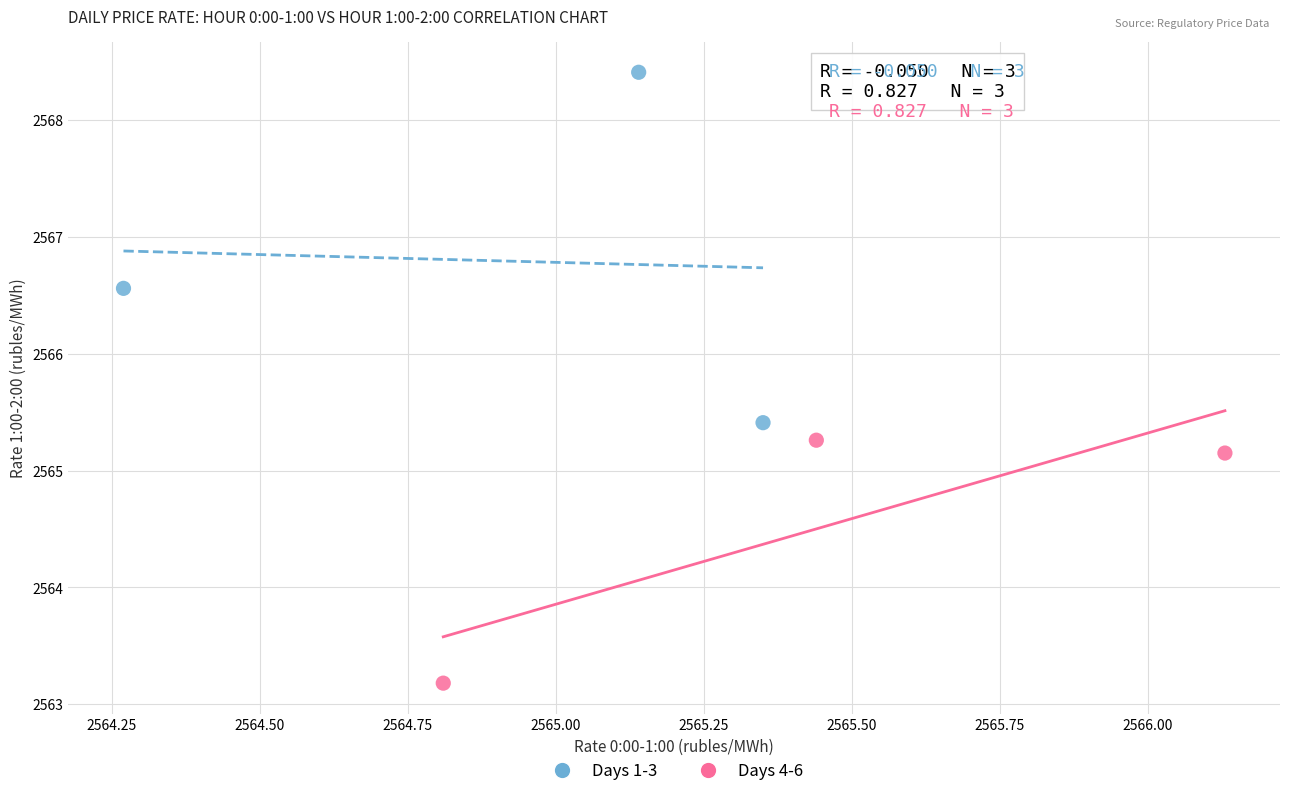

Which series has the largest Y range (max minus min)?

Days 1-3